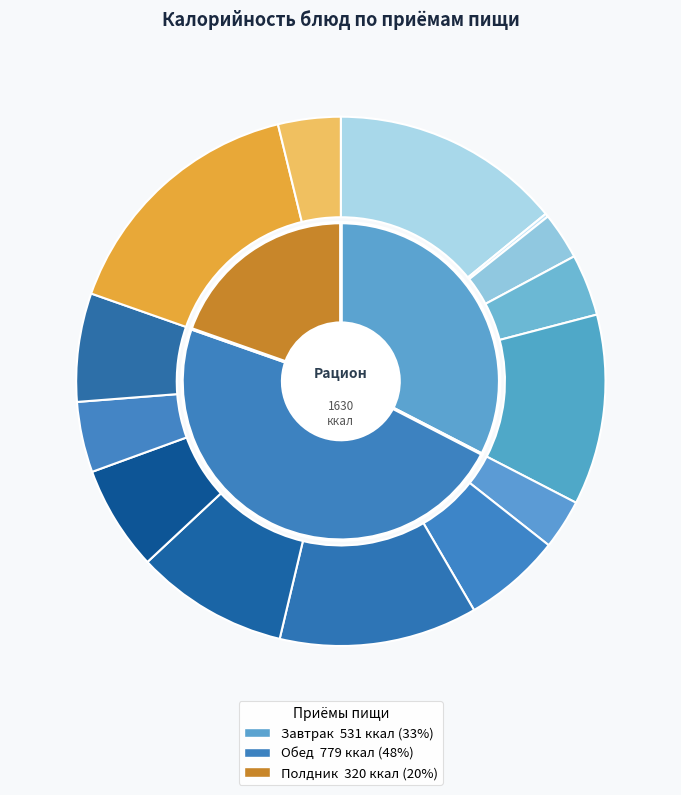

The Фрукт slice represents 12% of the pie. True or false?

True